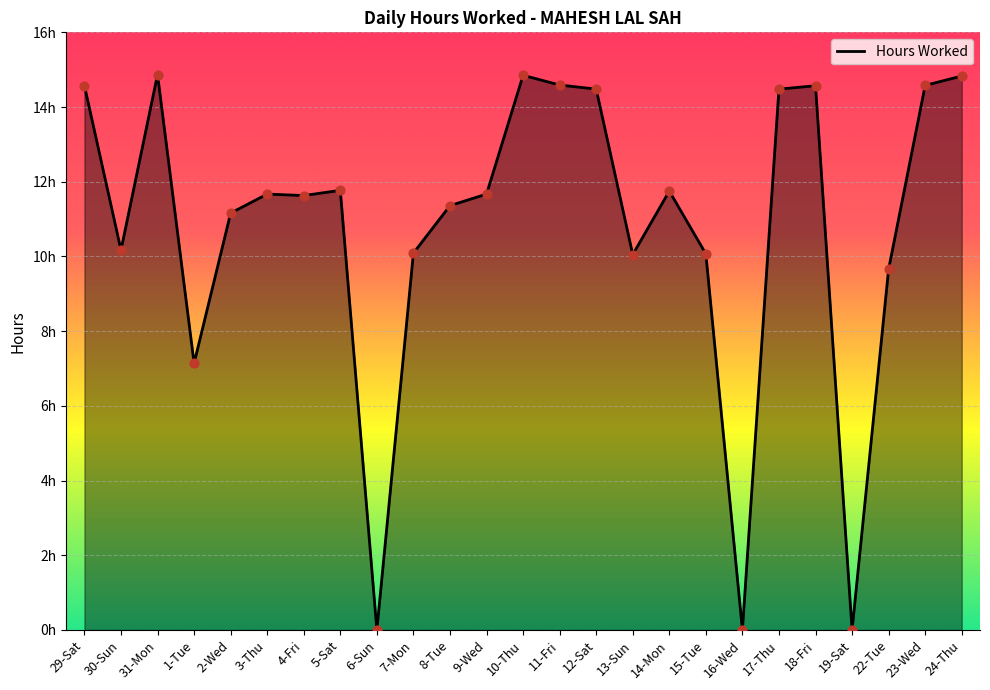

Between 31-Mon and 16-Wed, which is larger?

31-Mon